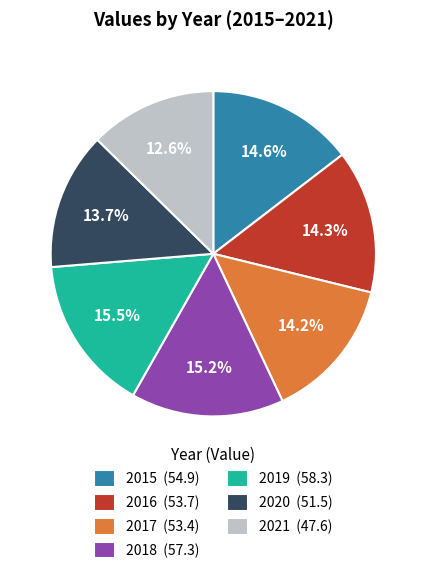

Which has a higher value, 2021 (47.6) or 2017 (53.4)?

2017 (53.4)